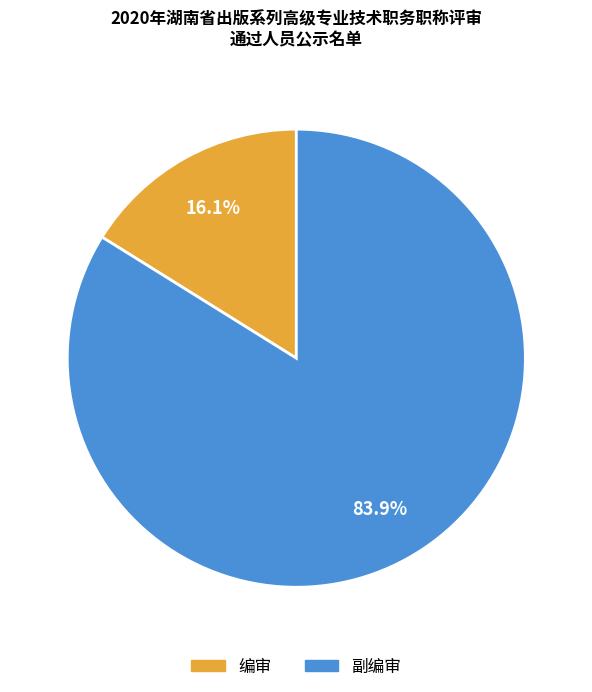

What is the ratio of the value at 编审 to the value at 副编审?

0.2